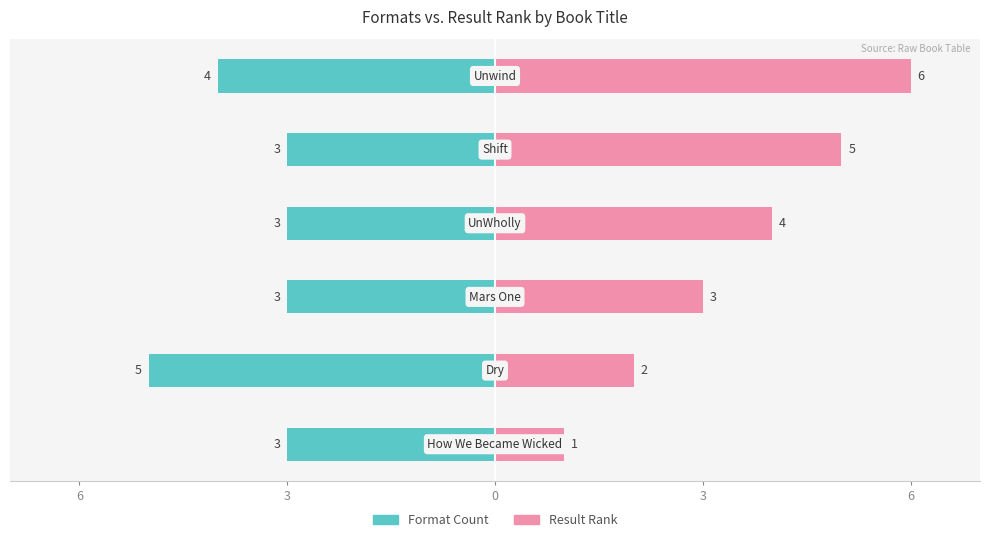

Does the chart contain any negative values?

Yes